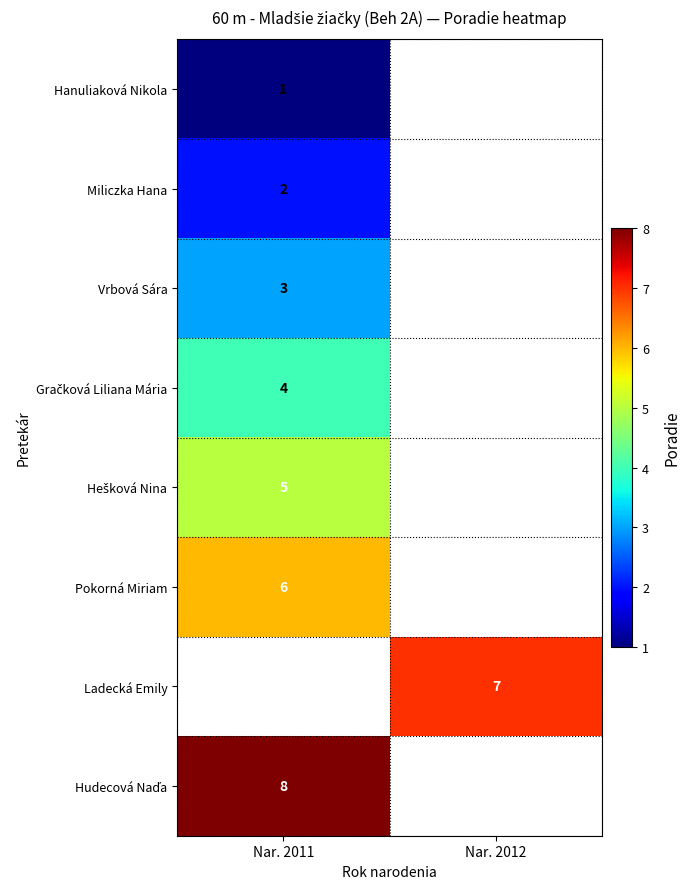

Is it true that Ladecká Emily equals 4 at Nar. 2012?

False